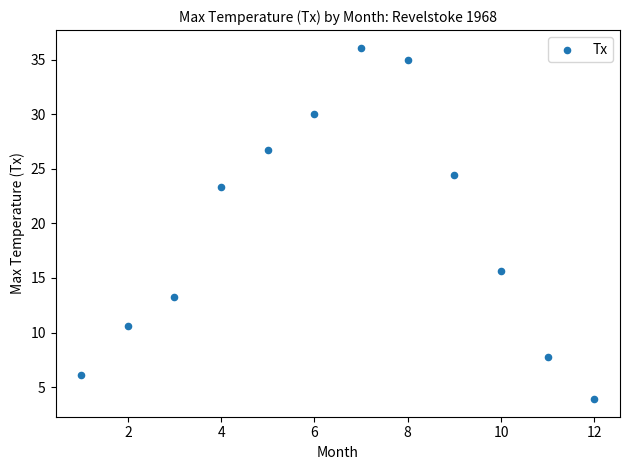

What Y value in the scatter plot is closest to 20?

23.3